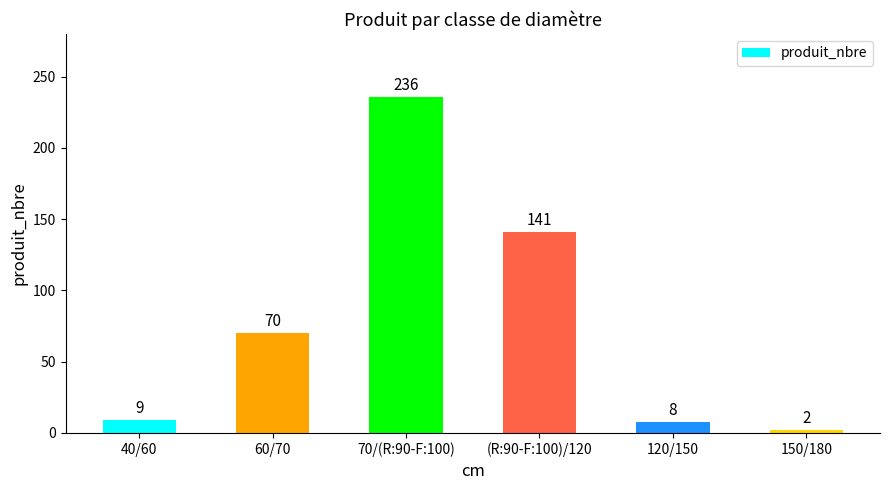

True or false: the data shows 9 at 40/60.

True